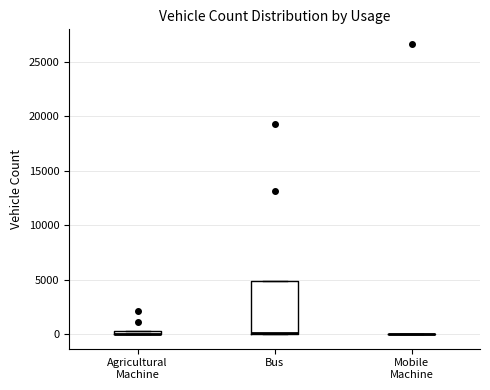

Which box is the tallest, from its lower edge to its upper edge?

Bus